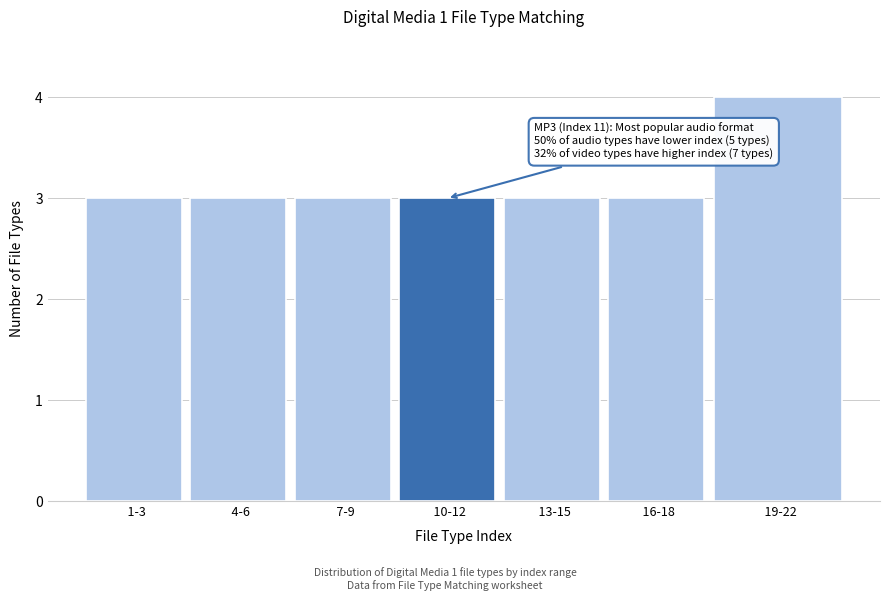

Reading right to left, what are all the values shown in this chart?

  19-22=4	  16-18=3	  13-15=3	  10-12=3	  7-9=3	  4-6=3	  1-3=3